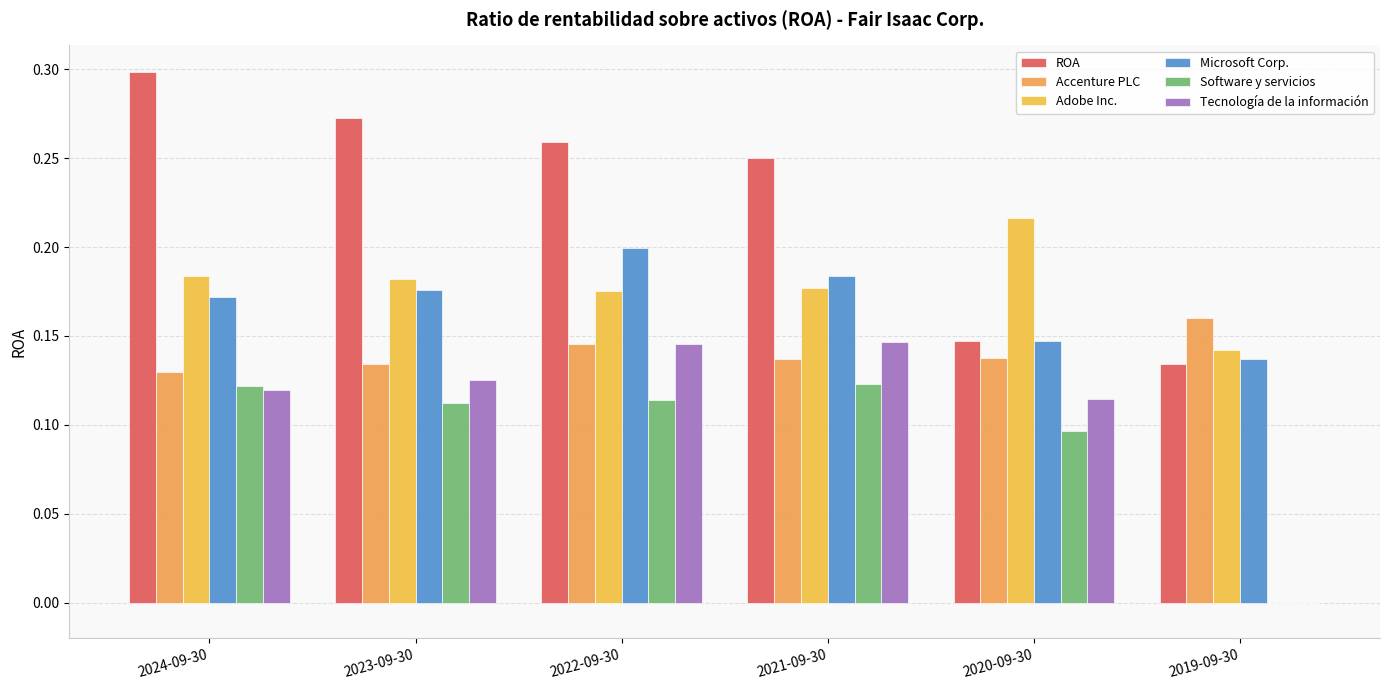

At which category does the chart reach its minimum across all series?

2019-09-30